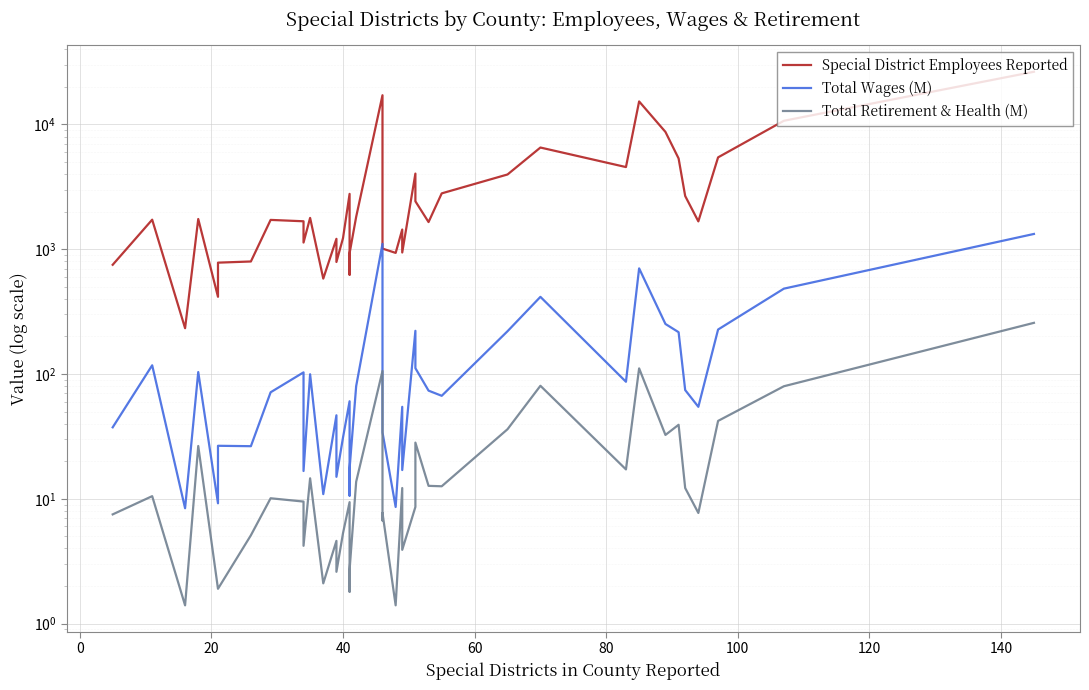

How many lines are shown in the chart?

3